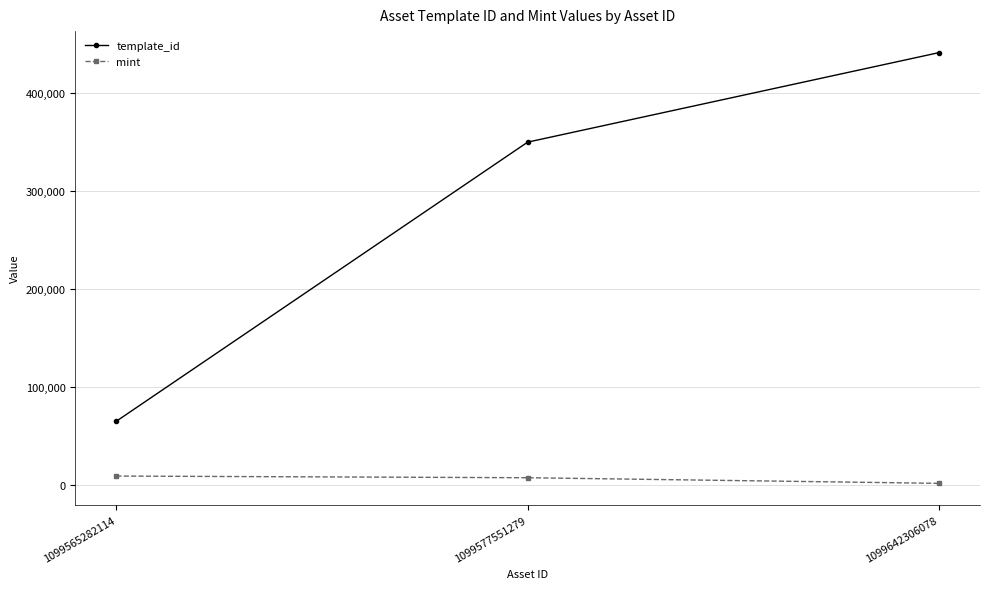

At which label is mint closest to 4932?

1099577551279